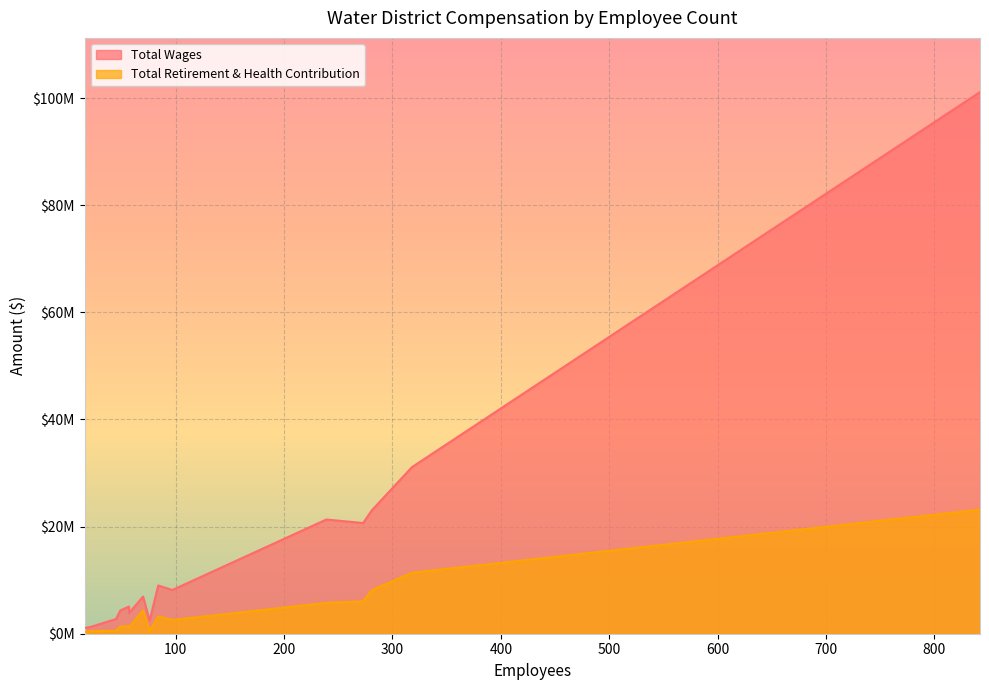

What is the value of the Total Wages point at the 15th from the left?

1082082